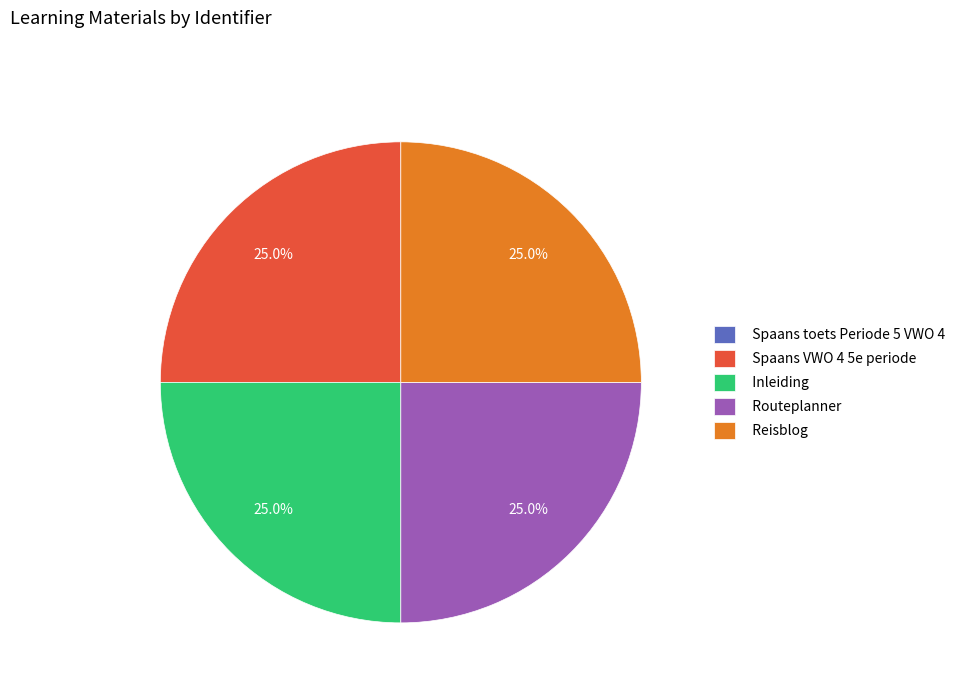

What percentage do Inleiding and Routeplanner together represent?

50.0%